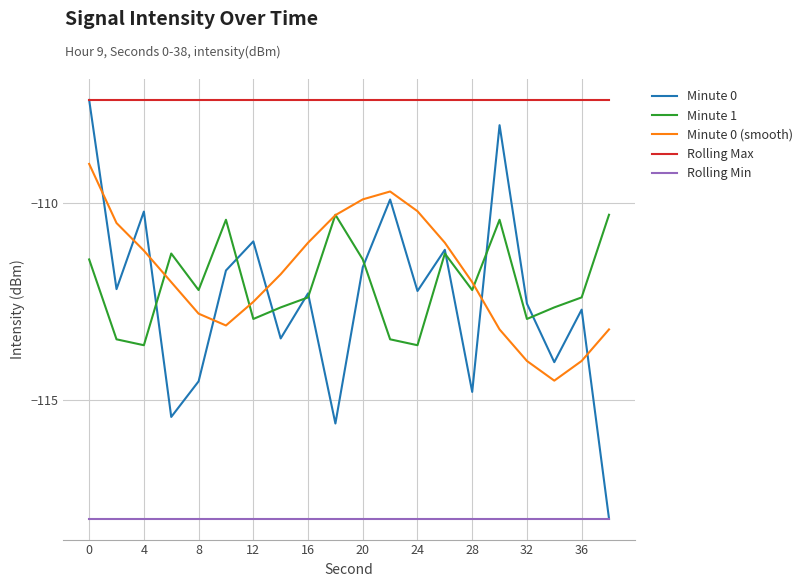

Which series has the widest spread of values?

Minute 0